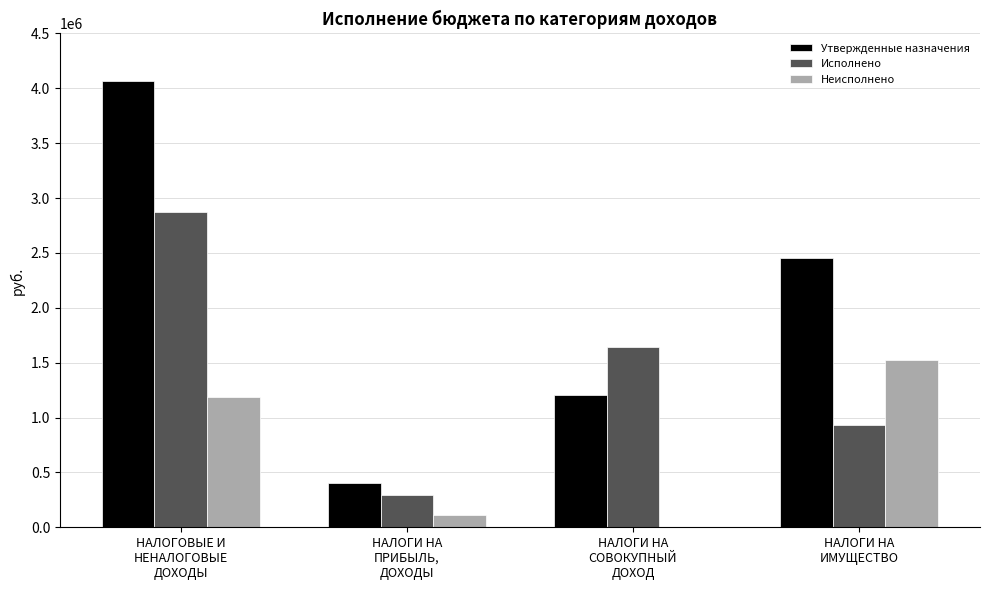

Which series has the widest spread of values?

Утвержденные назначения